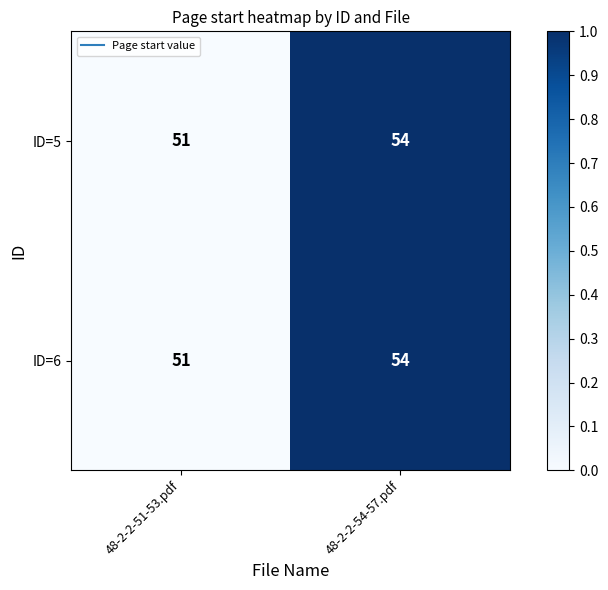

Reading left to right, what are all the values shown in this chart?

ID=5: 51	54
ID=6: 51	54